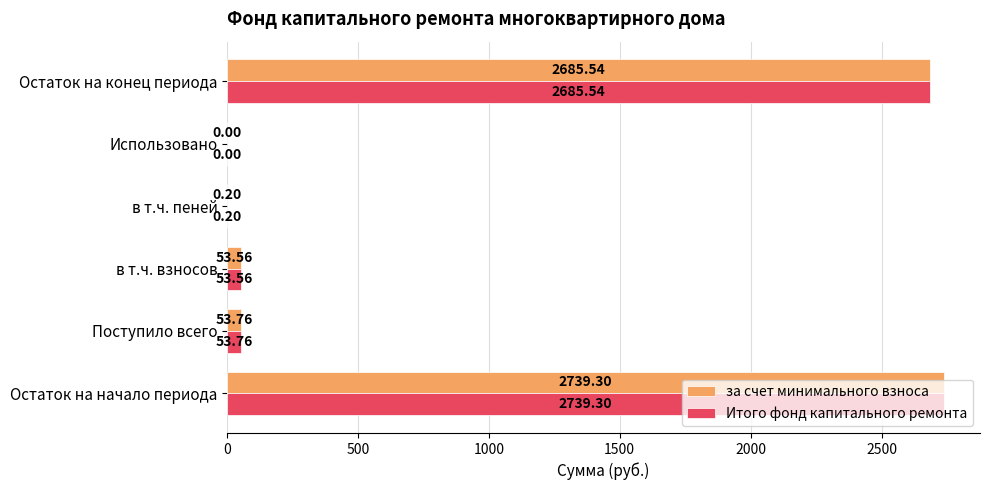

Which label corresponds to the largest value in the chart?

Остаток на начало периода